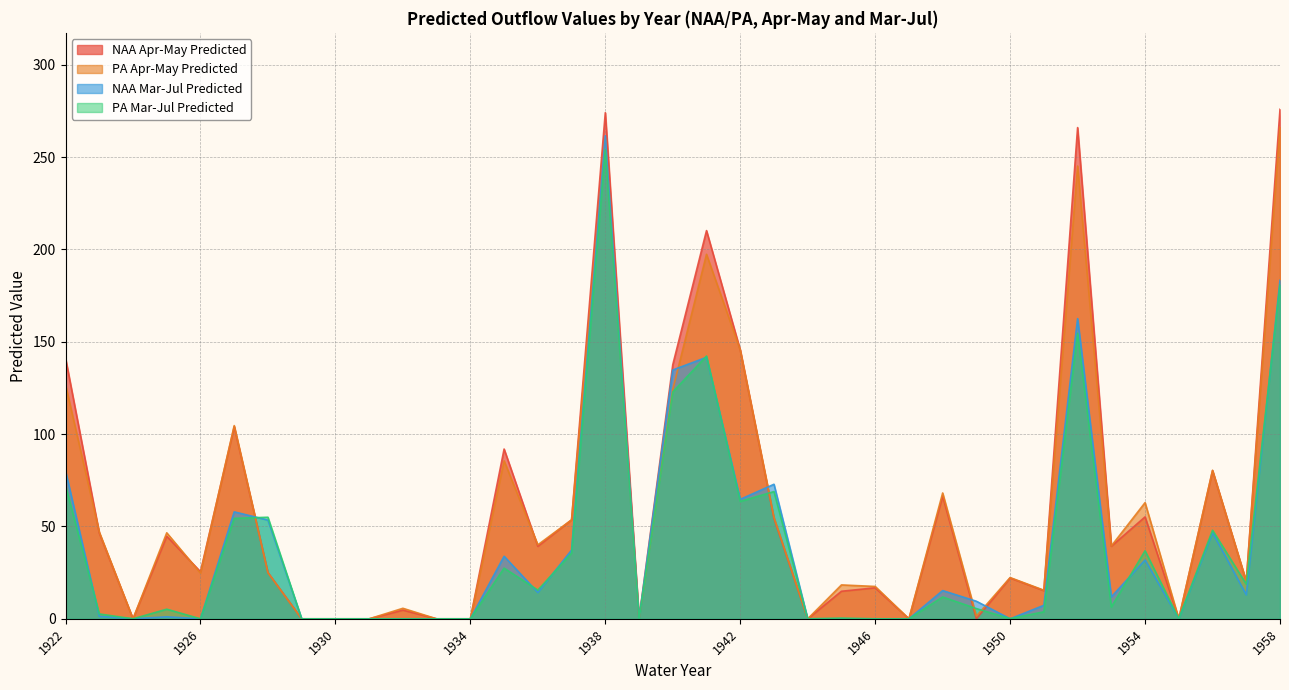

Reading right to left, extract all data points from this chart.

NAA Apr-May Predicted: 275.9	20.2	80.2	0.0	55.2	39.3	266.0	15.3	22.1	0.0	66.4	0.0	16.8	14.9	0.0	54.4	145.6	210.2	137.6	0.0	274.1	53.6	39.3	91.9	0.0	0.0	4.7	0.0	0.0	0.0	25.0	104.0	25.5	44.7	0.0	46.5	141.2
PA Apr-May Predicted: 266.3	20.3	80.4	0.0	62.9	39.5	245.2	15.5	22.3	1.5	68.1	0.0	17.5	18.4	0.0	55.0	145.6	197.4	124.1	0.0	260.2	53.6	40.1	85.6	0.0	0.0	5.7	0.0	0.0	0.0	25.0	104.6	24.7	46.6	0.0	47.0	126.7
NAA Mar-Jul Predicted: 183.3	13.0	46.7	0.0	31.9	11.9	162.6	7.3	0.0	9.5	15.3	0.0	0.0	0.0	0.0	72.9	64.7	141.6	134.8	0.0	261.6	37.2	14.2	33.9	0.0	0.0	0.0	0.0	0.0	0.0	53.5	57.9	0.0	1.1	0.0	1.3	80.0
PA Mar-Jul Predicted: 180.9	18.7	48.0	0.0	36.8	6.4	154.6	3.8	0.1	5.5	11.8	0.0	0.0	0.4	0.0	68.9	63.6	142.3	122.9	0.0	254.0	35.5	15.6	27.5	0.0	0.0	0.0	0.0	0.0	0.0	55.0	54.4	0.0	5.2	0.0	2.6	72.1